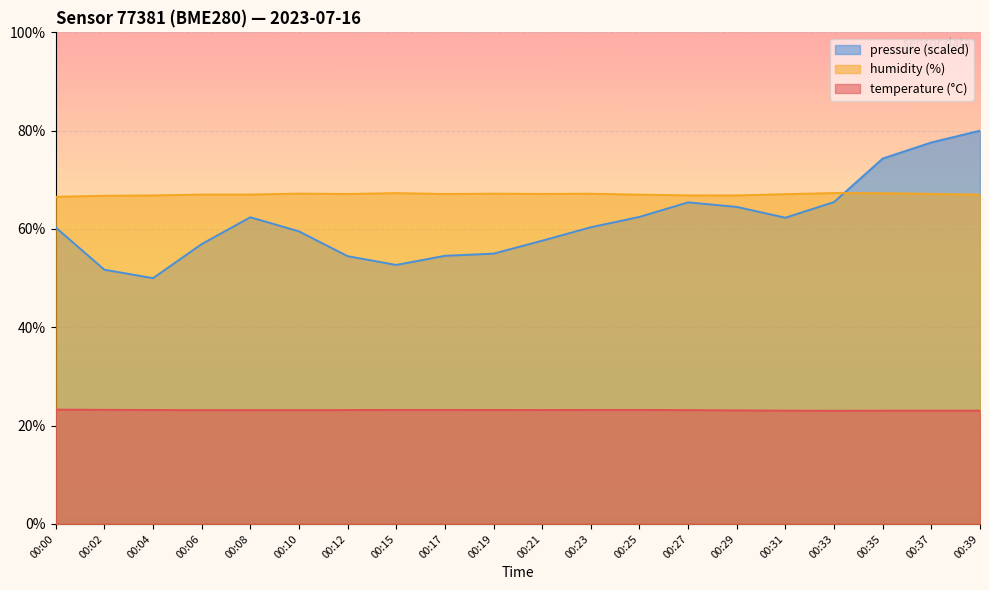

What is the approximate value of pressure_norm at 00:15?

52.7